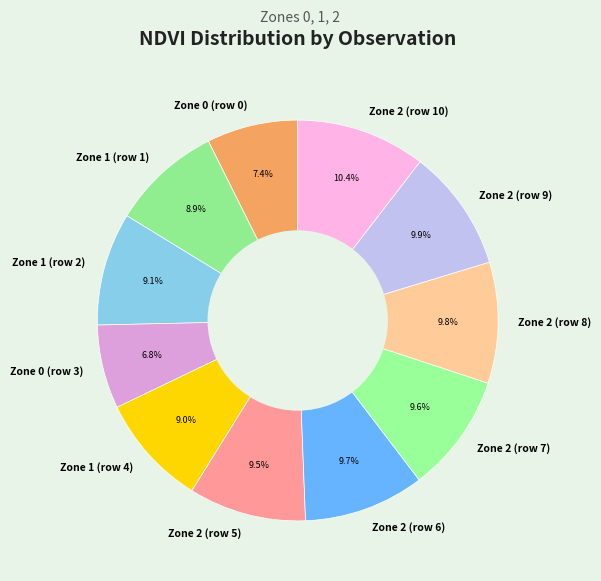

Which slice is the smallest?

Zone 0 (row 3)